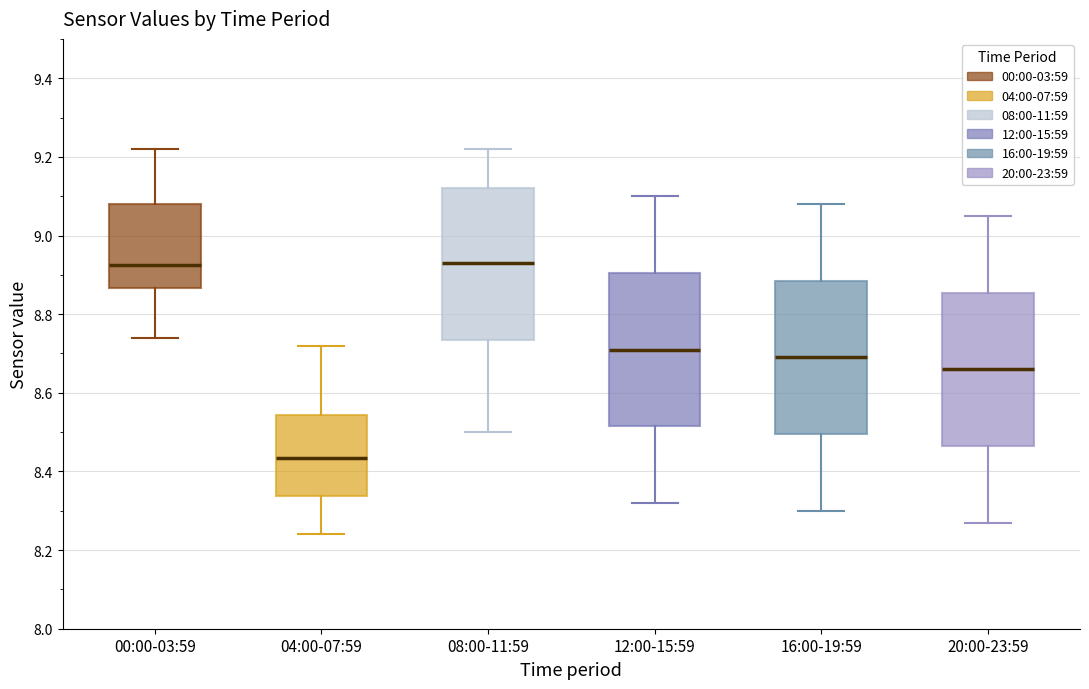

Reading left to right, read every box against the y-axis: the position of its median line, the range the box covers, and the ends of its whiskers. The values are not printed on the chart, so give them approximately, as read against the axis.

00:00-03:59: median 8.92, box 8.86 to 9.08, whiskers 8.74 to 9.22
04:00-07:59: median 8.44, box 8.34 to 8.54, whiskers 8.24 to 8.72
08:00-11:59: median 8.94, box 8.74 to 9.12, whiskers 8.50 to 9.22
12:00-15:59: median 8.72, box 8.52 to 8.90, whiskers 8.32 to 9.10
16:00-19:59: median 8.70, box 8.50 to 8.88, whiskers 8.30 to 9.08
20:00-23:59: median 8.66, box 8.46 to 8.86, whiskers 8.28 to 9.06